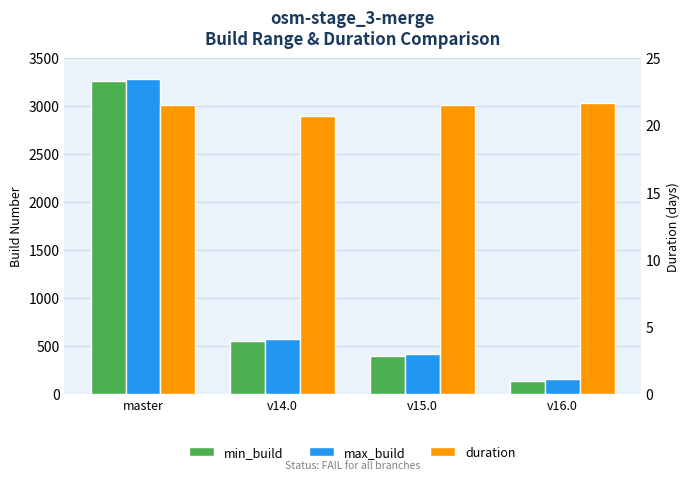

What is the value of the min_build bar at the 1st from the left?

3253.0